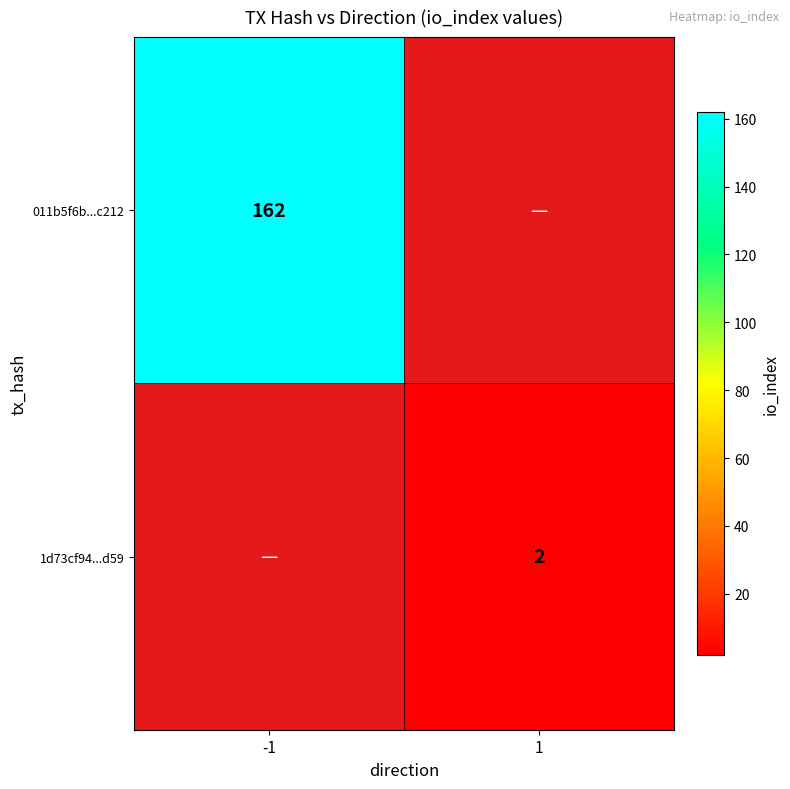

The value of 1d73cf94...d59 at 1 is 2. True or false?

True